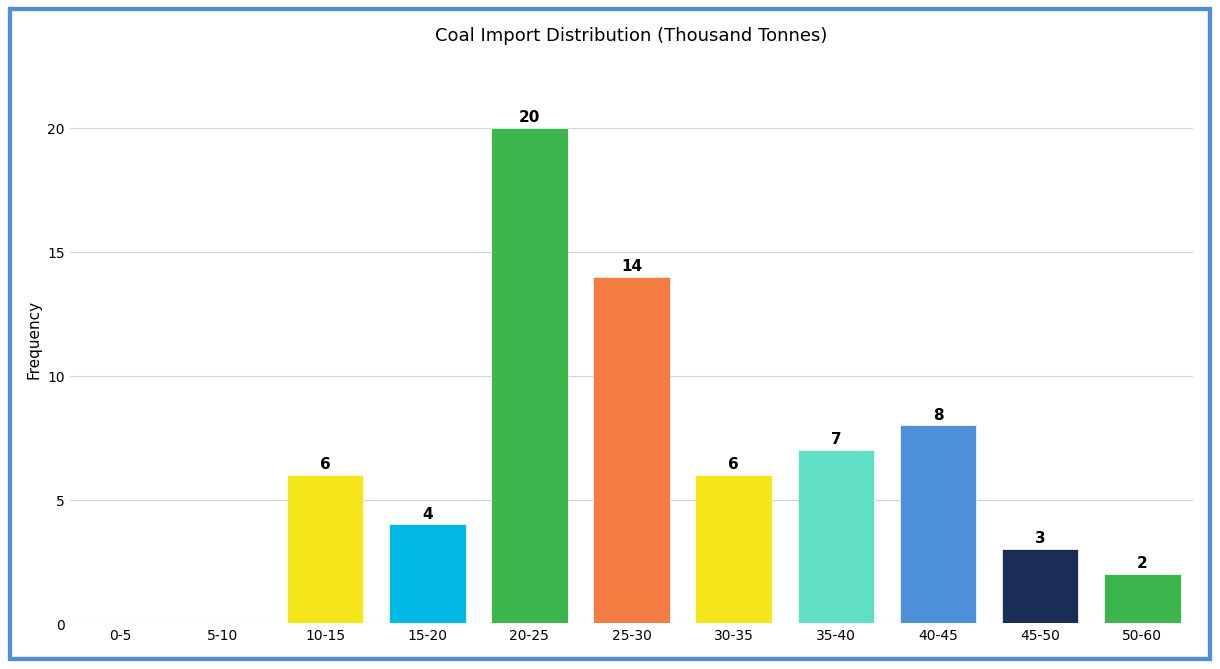

Reading left to right, what are all the values shown in this chart?

0-5=0	5-10=0	10-15=6	15-20=4	20-25=20	25-30=14	30-35=6	35-40=7	40-45=8	45-50=3	50-60=2